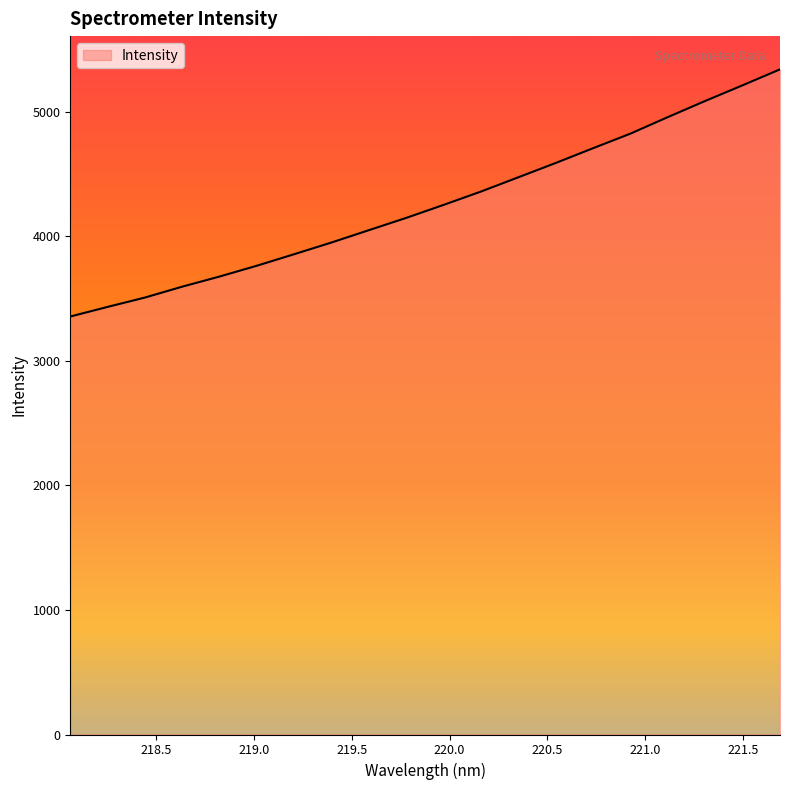

What is the maximum value shown in the chart?

5339.2